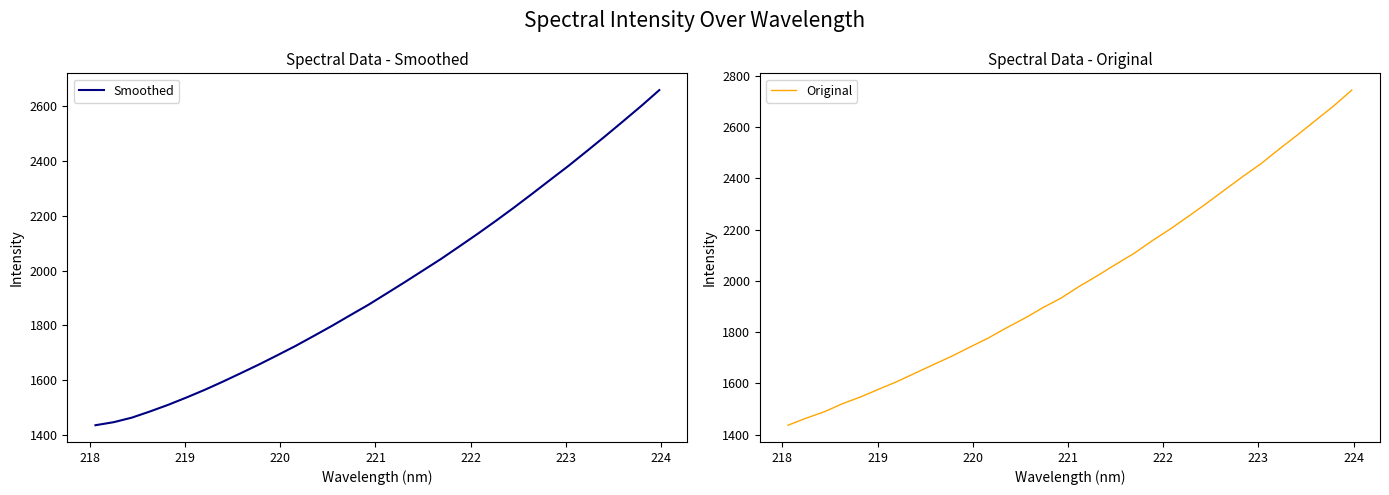

What is the highest value of the Smoothed series?

2657.0